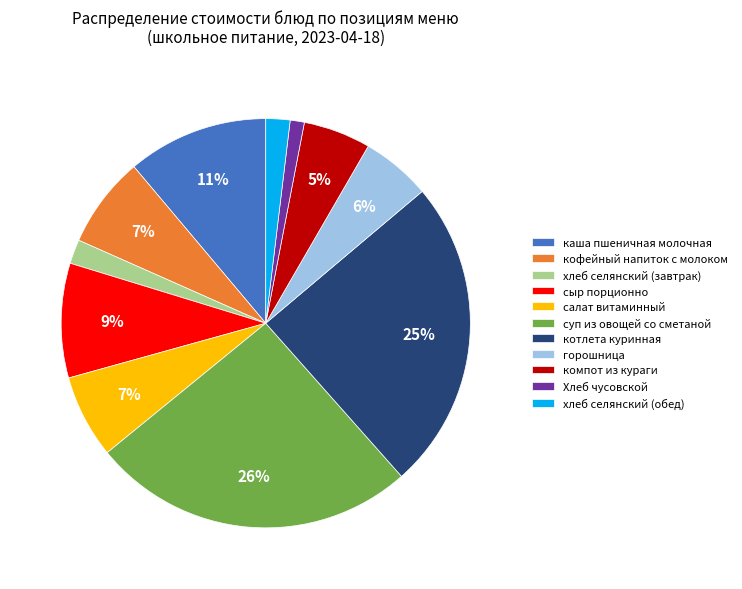

To the nearest percent, what is the difference between the largest and smallest slice percentages?

25%